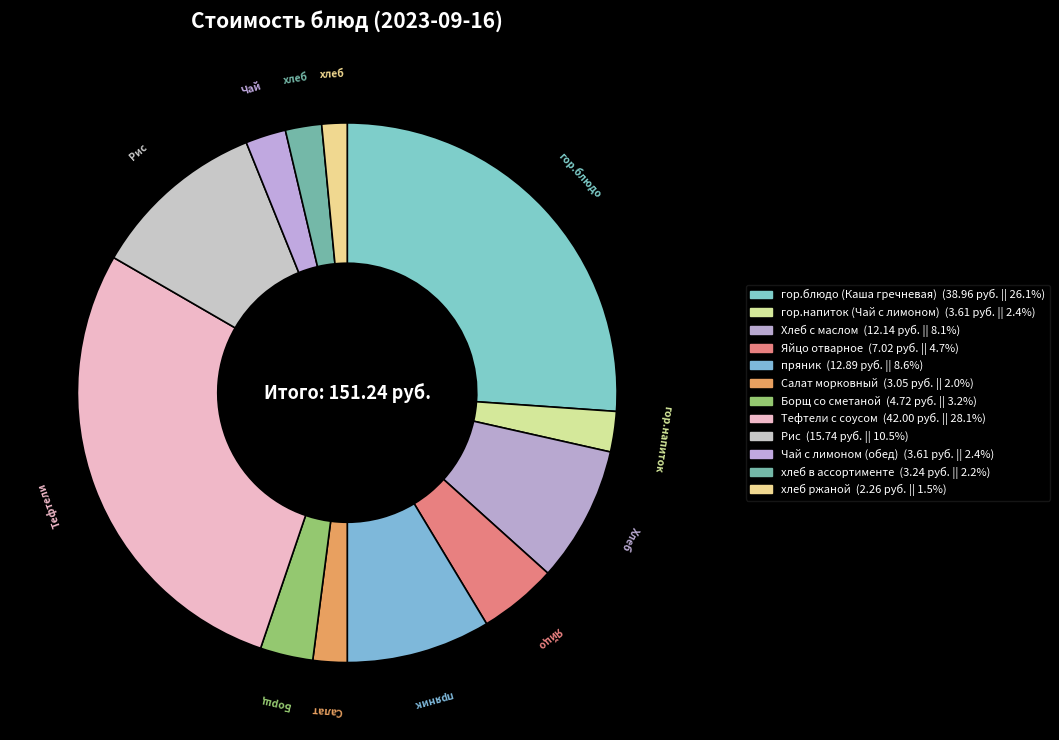

What is the change in value from хлеб в ассортименте to хлеб ржаной?

-1.0